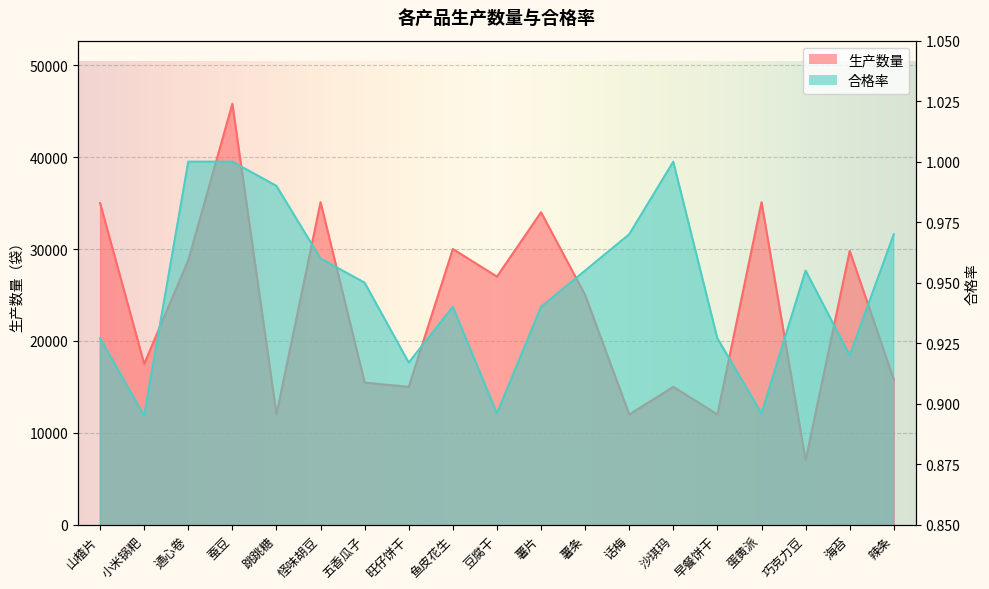

Is the value of 合格率 at 蛋黄派 greater than the value of 生产数量 at 话梅?

No